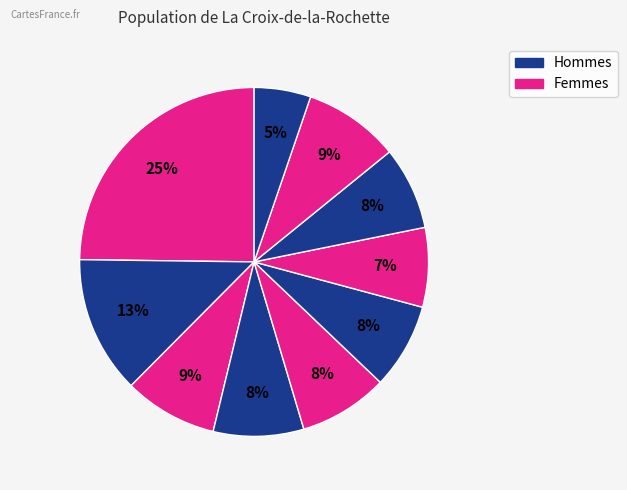

How many slices are in this pie chart?

10